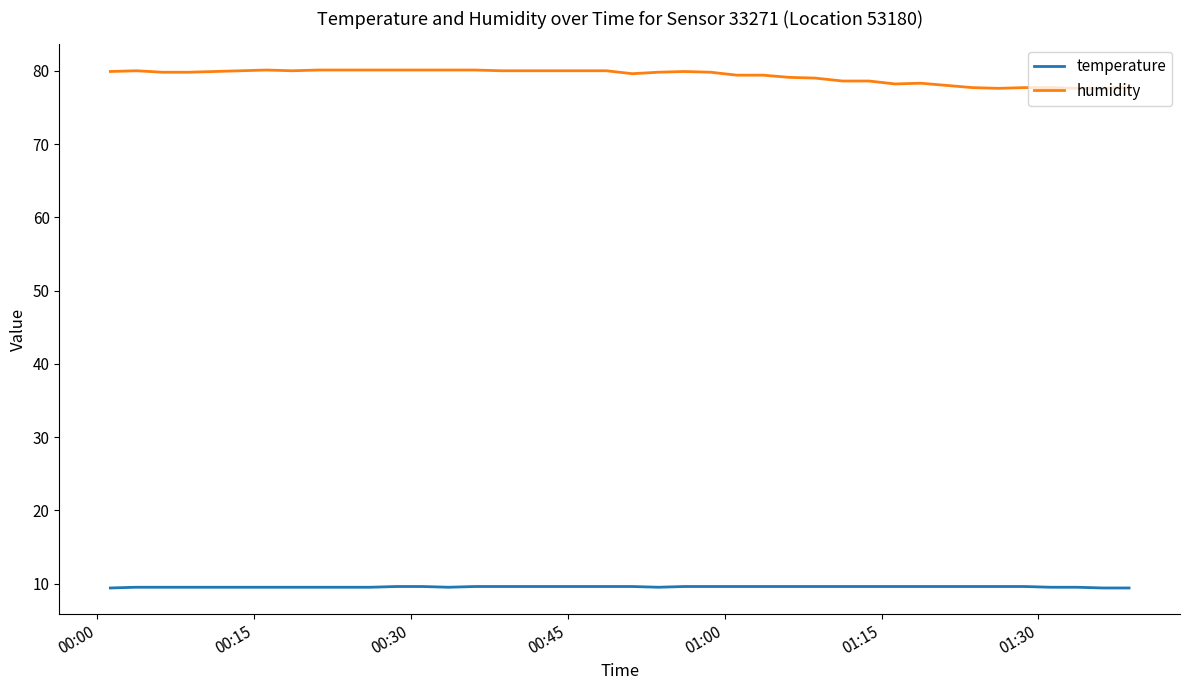

Which series has the largest total across all categories?

humidity